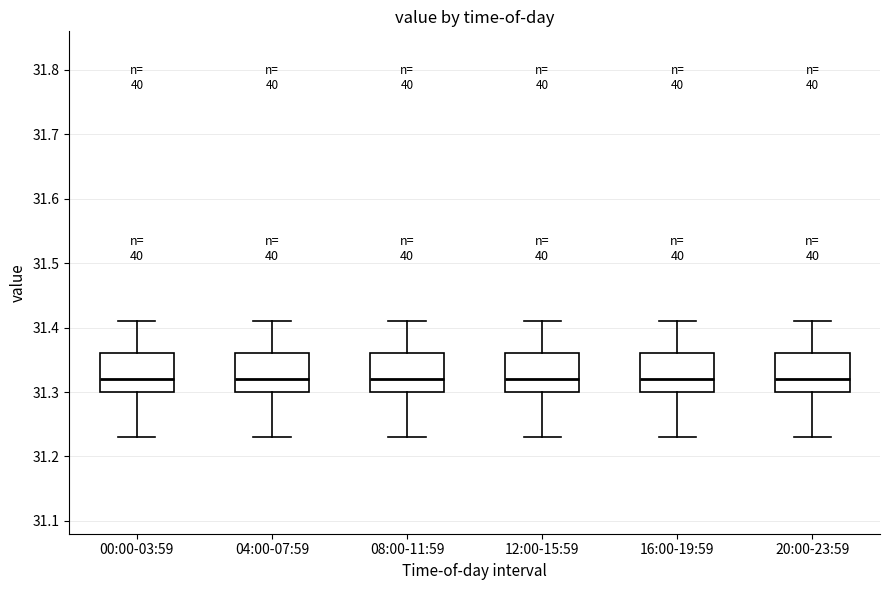

Reading left to right, transcribe this box plot: for each box, give where its median line is, the range the box spans, and where its two whiskers end, as read against the y-axis. The values are not printed on the chart, so give them approximately, as read against the axis.

00:00-03:59: median 31.32, box 31.30 to 31.36, whiskers 31.23 to 31.41
04:00-07:59: median 31.32, box 31.30 to 31.36, whiskers 31.23 to 31.41
08:00-11:59: median 31.32, box 31.30 to 31.36, whiskers 31.23 to 31.41
12:00-15:59: median 31.32, box 31.30 to 31.36, whiskers 31.23 to 31.41
16:00-19:59: median 31.32, box 31.30 to 31.36, whiskers 31.23 to 31.41
20:00-23:59: median 31.32, box 31.30 to 31.36, whiskers 31.23 to 31.41